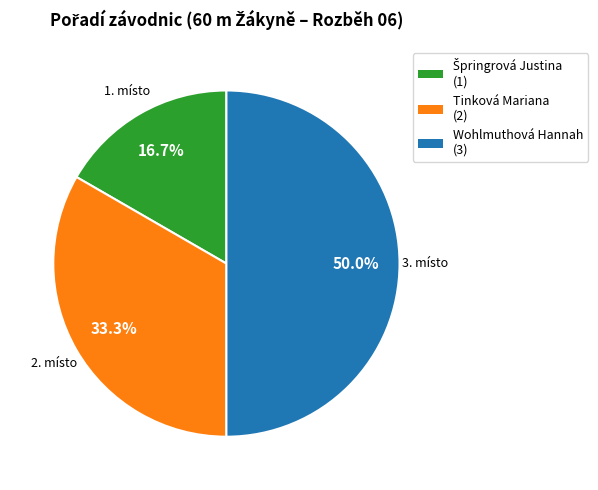

What is the ratio of the value at Wohlmuthová Hannah to the value at Tinková Mariana?

1.5